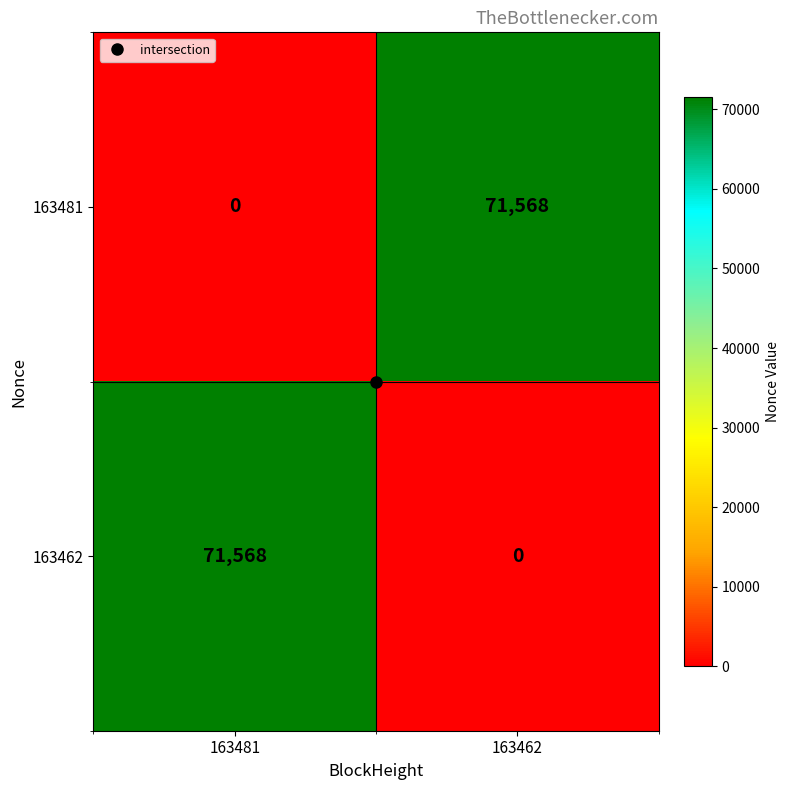

Is the value of 163481 at 163462 greater than the value of 163462 at 163462?

Yes